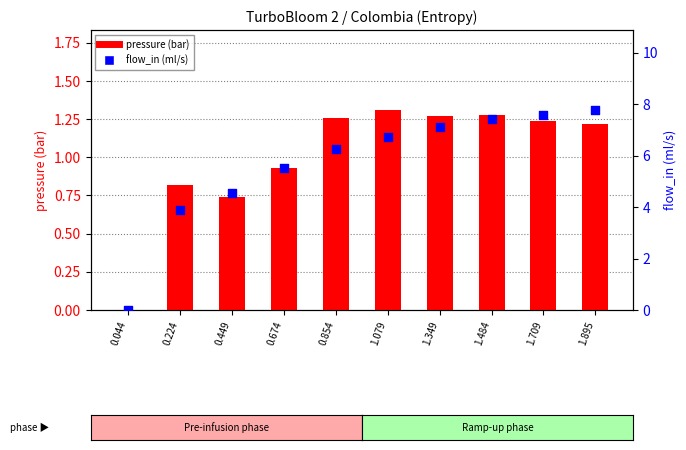

Which series reaches the minimum Y coordinate?

pressure (bar)